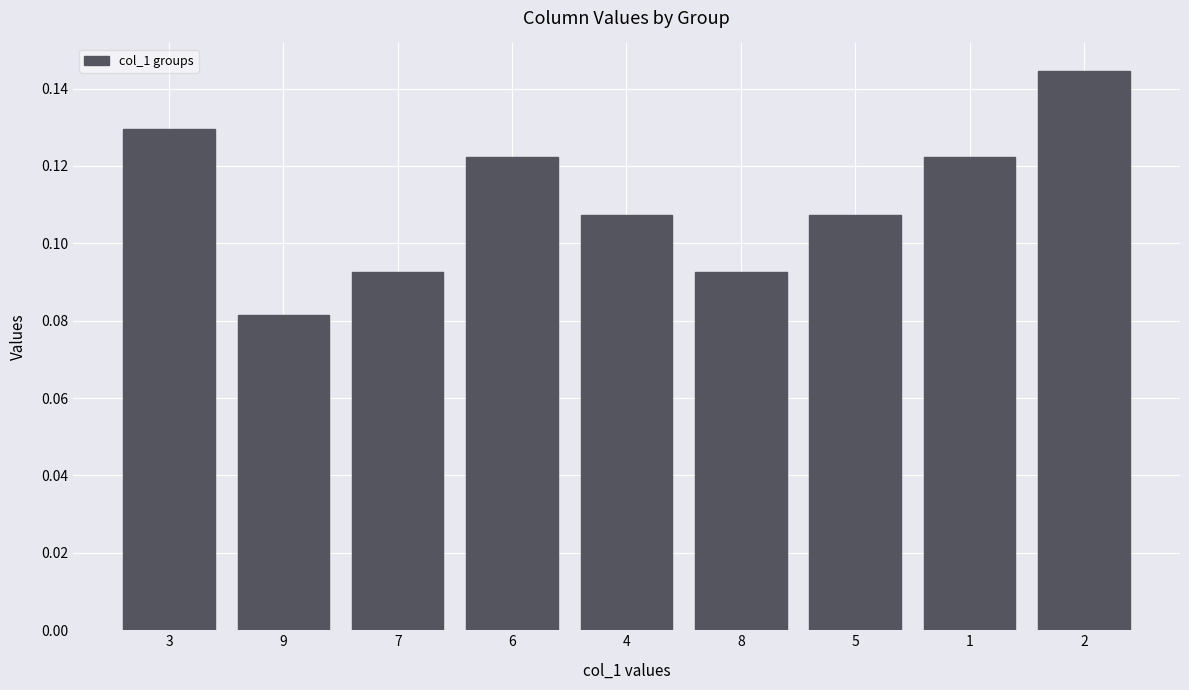

What is the sum of all values?

1.0